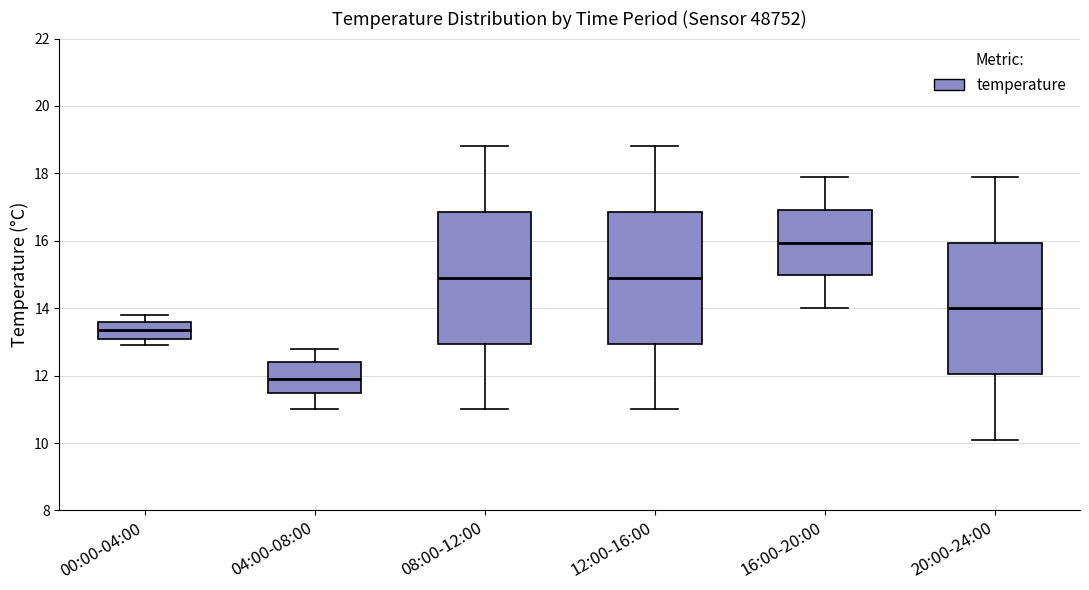

Where does the median line of the box for 00:00-04:00 sit on the y-axis? The values are not printed on the chart, so give them approximately, as read against the axis.

13.4